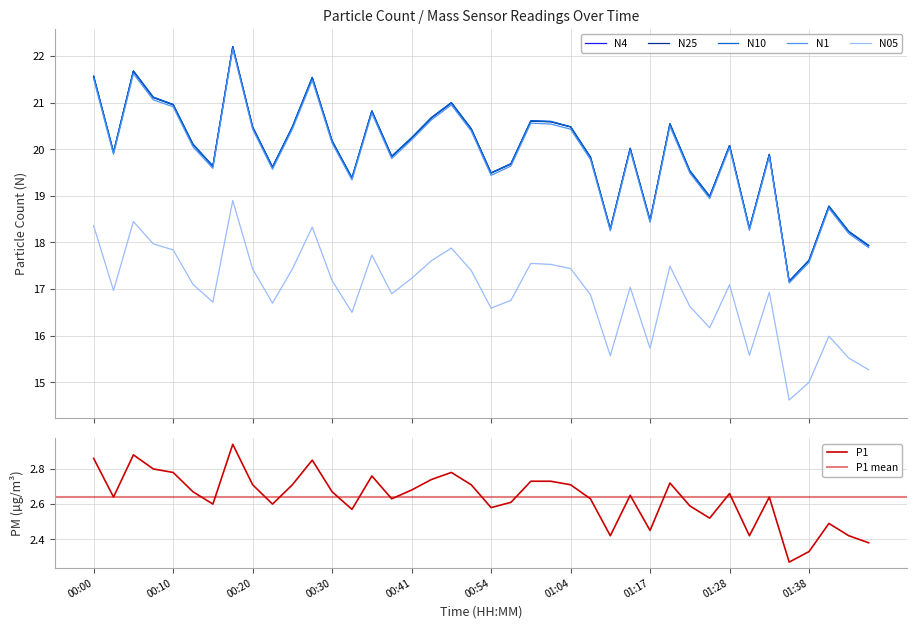

True or false: N4 and P1 intersect in this chart.

False